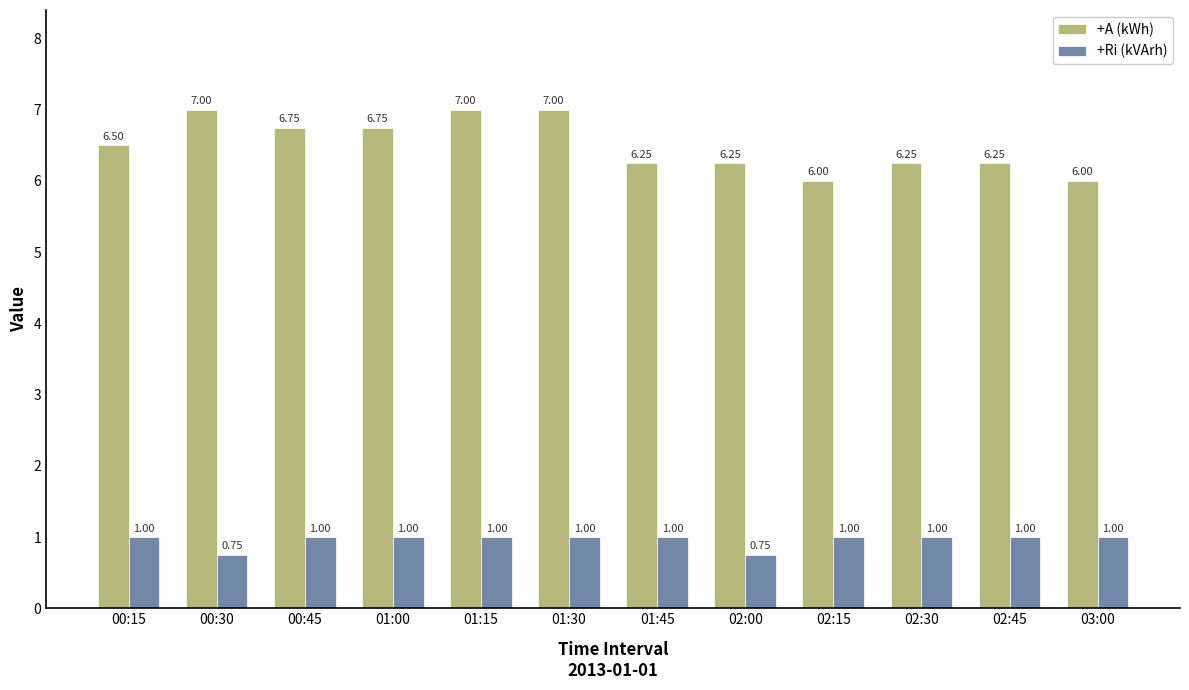

Count the +A (kWh) values in the range 6 to 7.

12